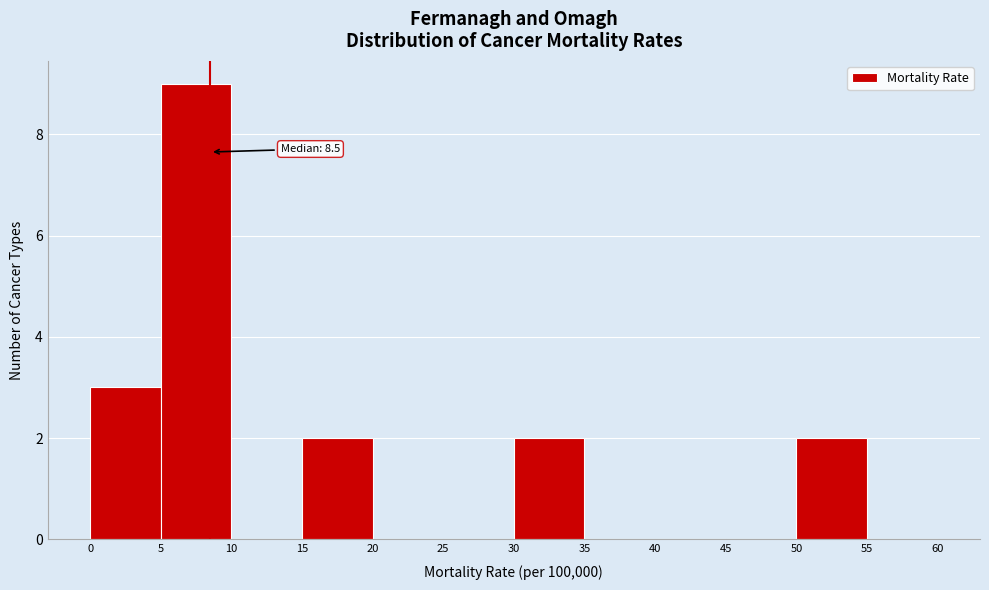

Which range on the x-axis has the tallest bar?

5 to 10